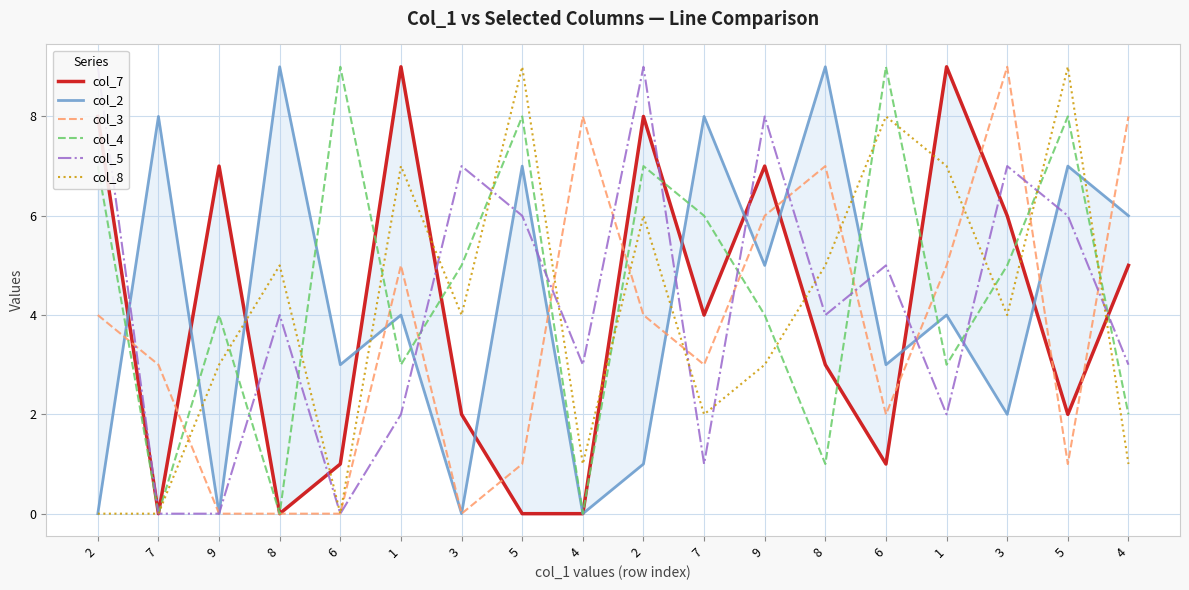

True or false: col_7 and col_3 cross at least once.

True